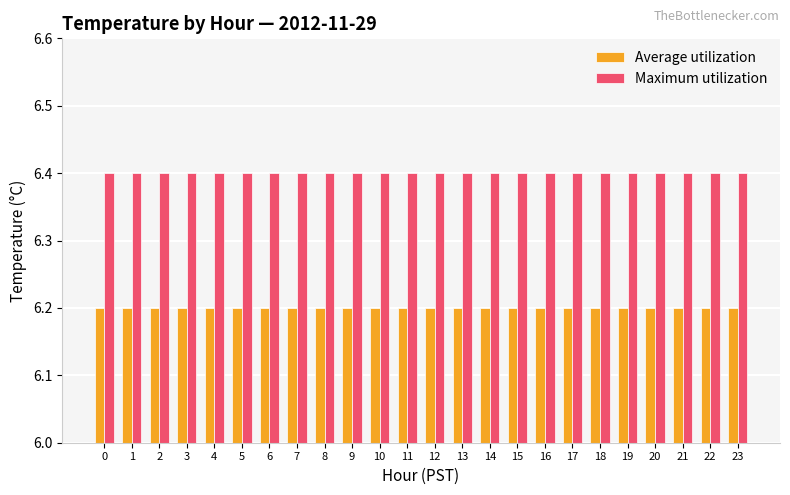

Reading left to right, extract all data points from this chart.

Average utilization: 6.2	6.2	6.2	6.2	6.2	6.2	6.2	6.2	6.2	6.2	6.2	6.2	6.2	6.2	6.2	6.2	6.2	6.2	6.2	6.2	6.2	6.2	6.2	6.2
Maximum utilization: 6.4	6.4	6.4	6.4	6.4	6.4	6.4	6.4	6.4	6.4	6.4	6.4	6.4	6.4	6.4	6.4	6.4	6.4	6.4	6.4	6.4	6.4	6.4	6.4